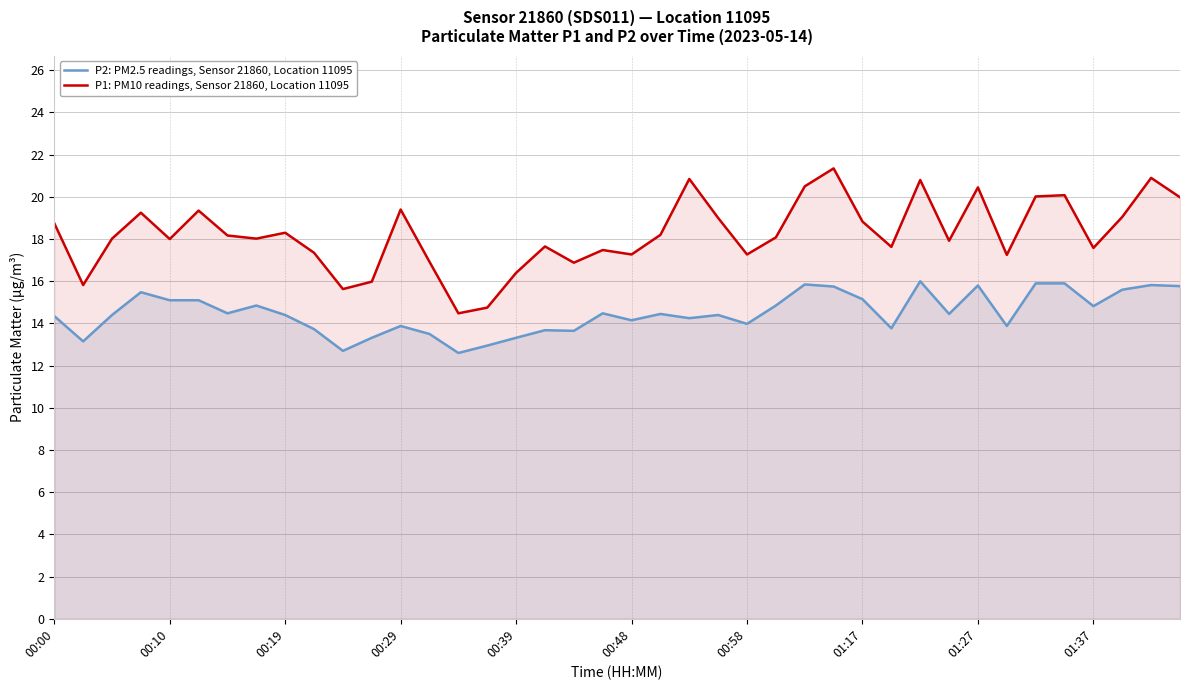

Rank the series at 30 from lowest to highest value.

P2: PM2.5 readings, Sensor 21860, Location 11095, P1: PM10 readings, Sensor 21860, Location 11095